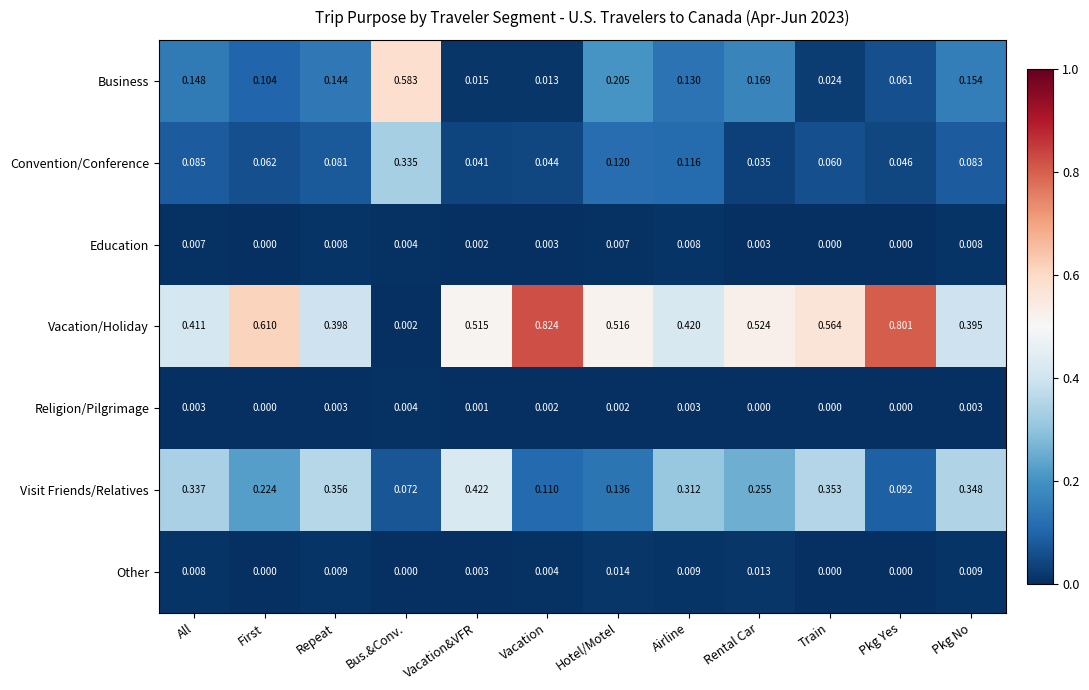

Which series changed the most between Vacation and Train?

Vacation/Holiday